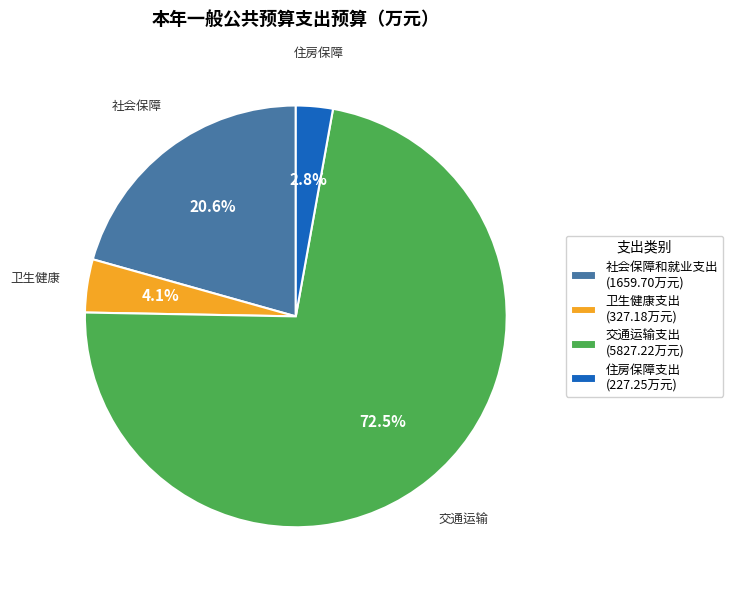

Is the sum of 卫生健康支出 and 交通运输支出 greater than half?

Yes